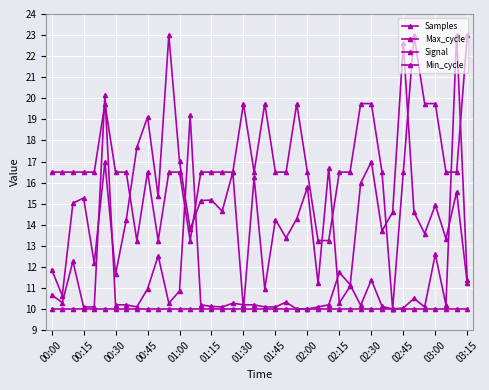

Is this an area chart (filled region under the line)?

No